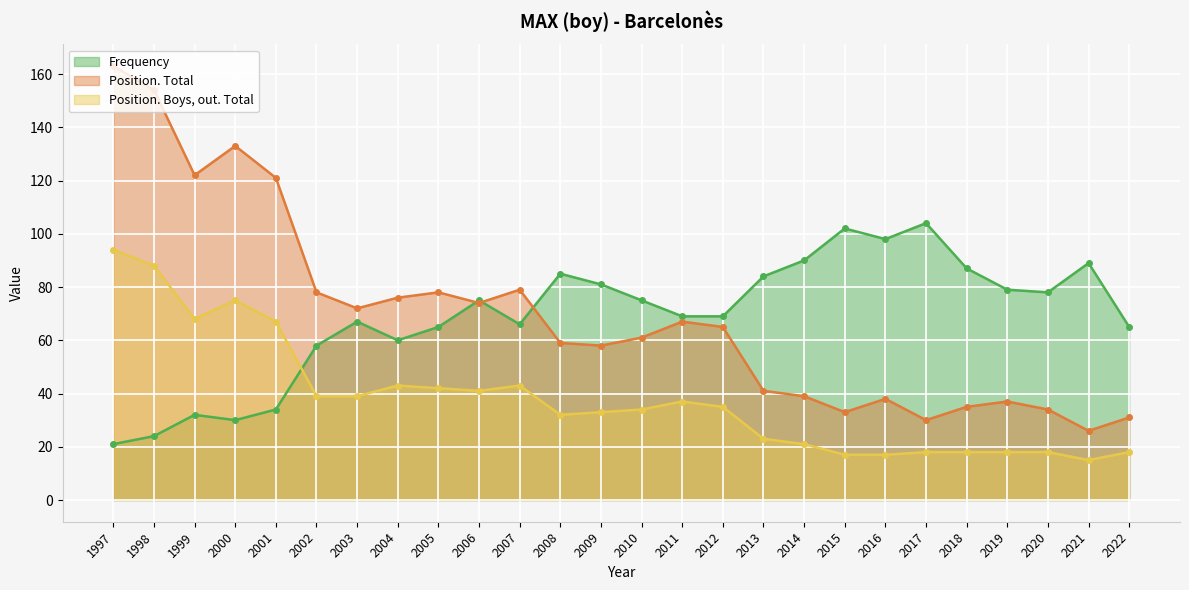

What is the difference between the second highest and second lowest values in the Position. Boys, out. Total series?

71